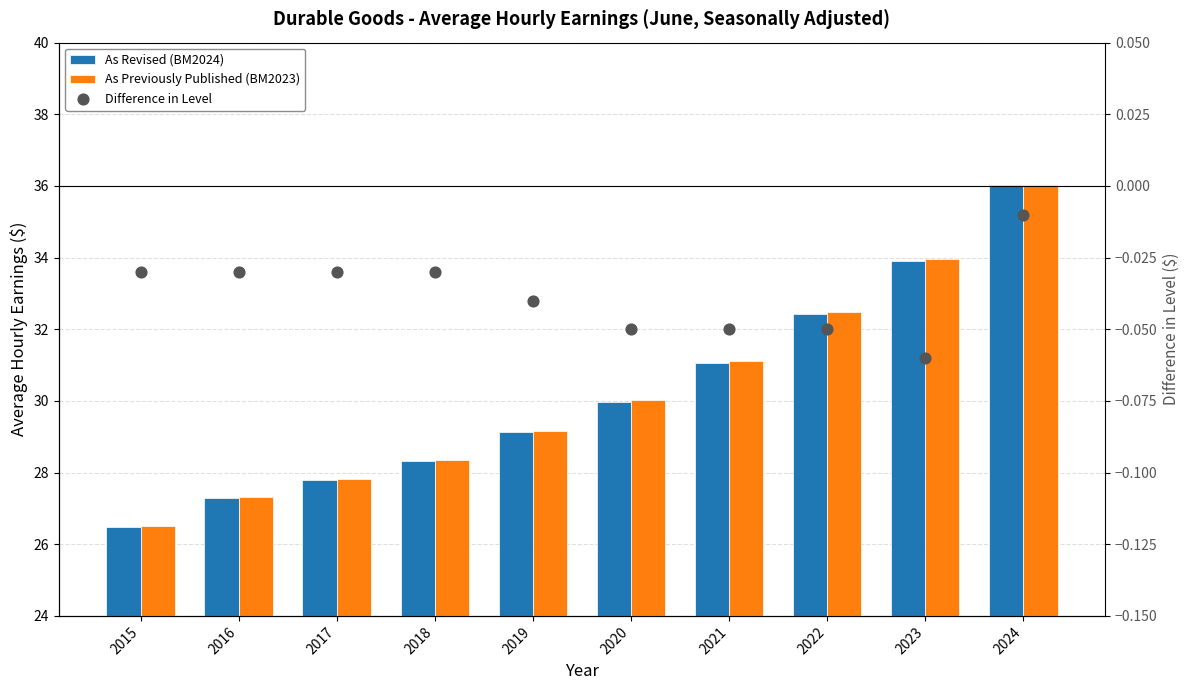

What is the total value across all series at 2019?

58.3